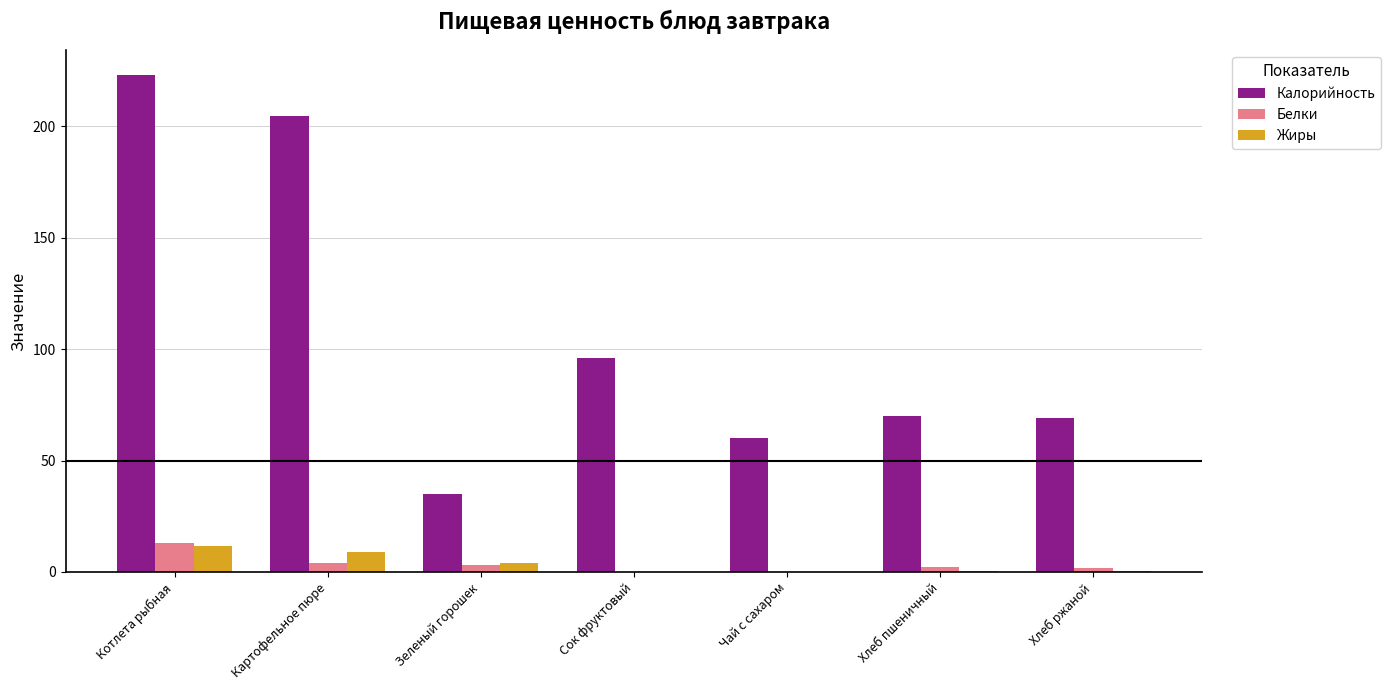

Is the value of Белки at Картофельное пюре greater than the value of Жиры at Картофельное пюре?

No